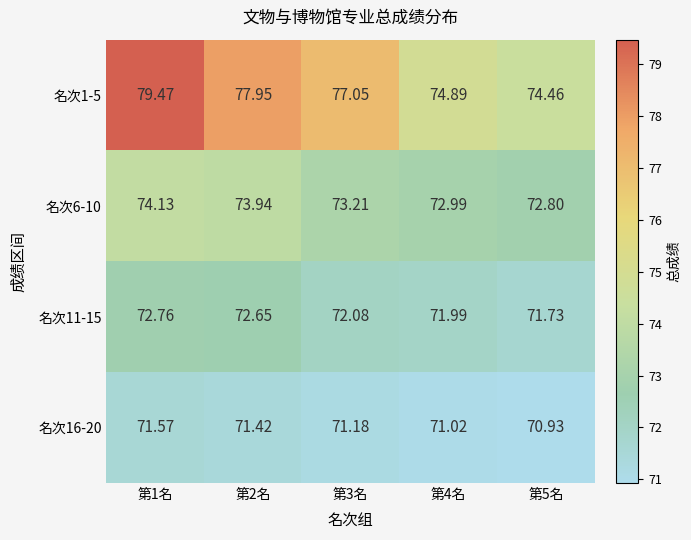

Is the value of 名次1-5 at 第3名 greater than the value of 名次16-20 at 第1名?

Yes